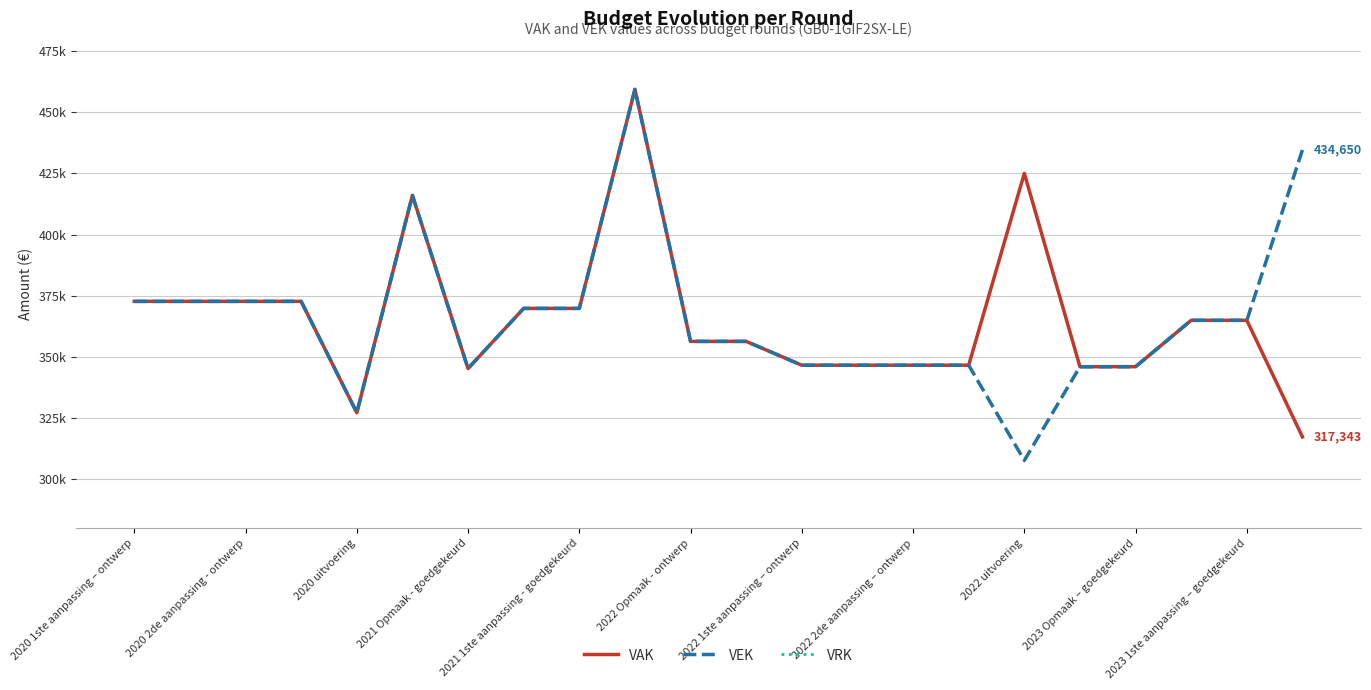

What is the difference between the maximum and second lowest values in the VEK series?

132125